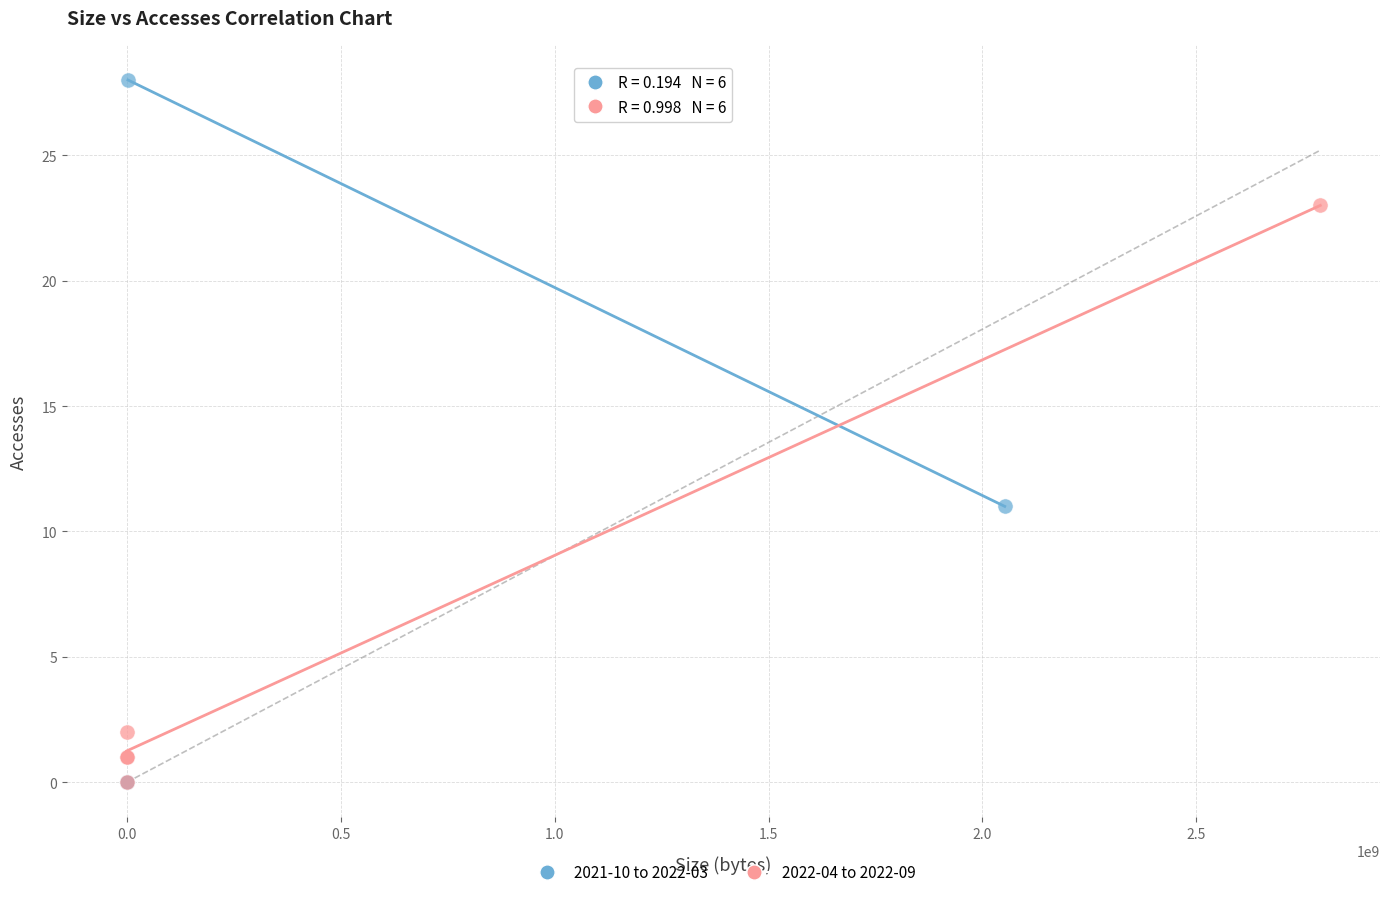

Which series has the largest Y range (max minus min)?

2021-10 to 2022-03